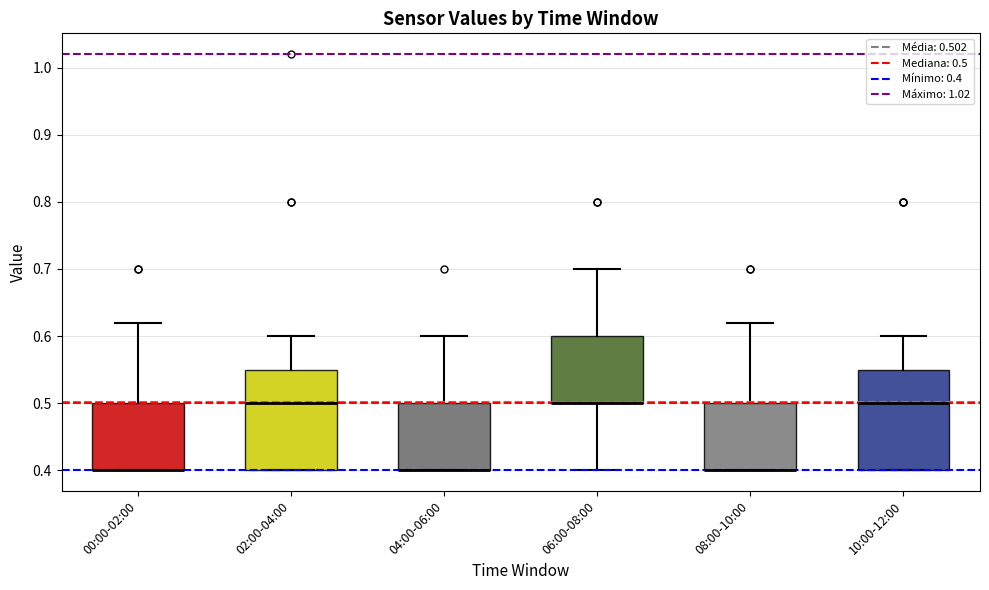

Reading left to right, transcribe this box plot: for each box, give where its median line is, the range the box spans, and where its two whiskers end, as read against the y-axis. The values are not printed on the chart, so give them approximately, as read against the axis.

00:00-02:00: median 0.40 (drawn on the box's lower edge), box 0.40 to 0.50, whiskers 0.40 to 0.62
02:00-04:00: median 0.50, box 0.40 to 0.55, whiskers 0.40 to 0.60
04:00-06:00: median 0.40 (drawn on the box's lower edge), box 0.40 to 0.50, whiskers 0.40 to 0.60
06:00-08:00: median 0.50 (drawn on the box's lower edge), box 0.50 to 0.60, whiskers 0.40 to 0.70
08:00-10:00: median 0.40 (drawn on the box's lower edge), box 0.40 to 0.50, whiskers 0.40 to 0.62
10:00-12:00: median 0.50, box 0.40 to 0.55, whiskers 0.40 to 0.60